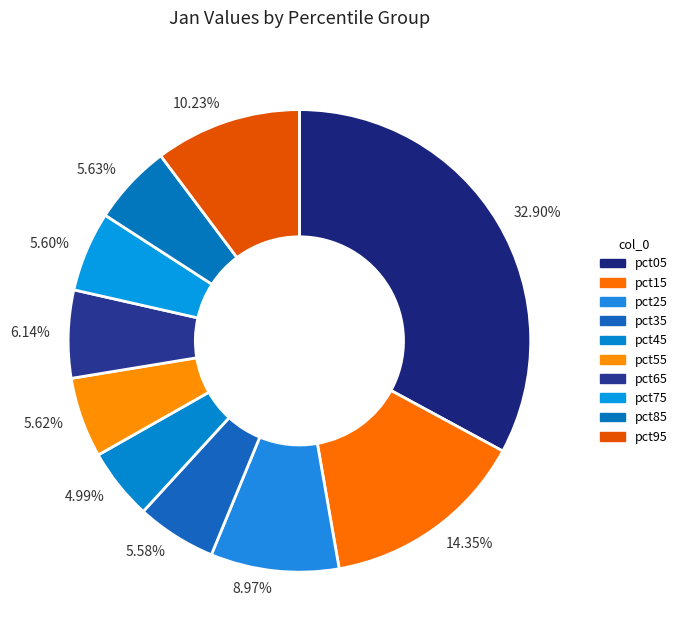

How many slices are in this pie chart?

10